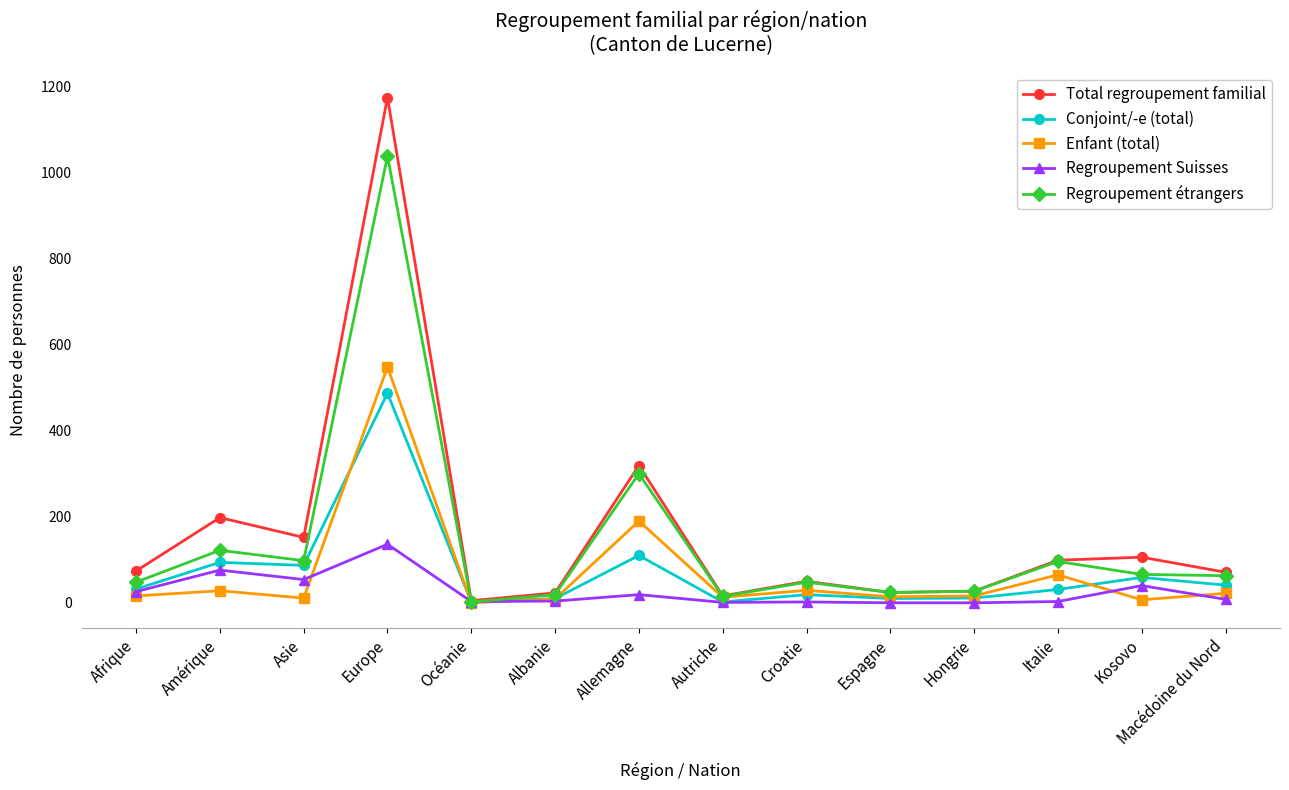

What is the sum of the Enfant (total) values at Europe and Afrique?

564